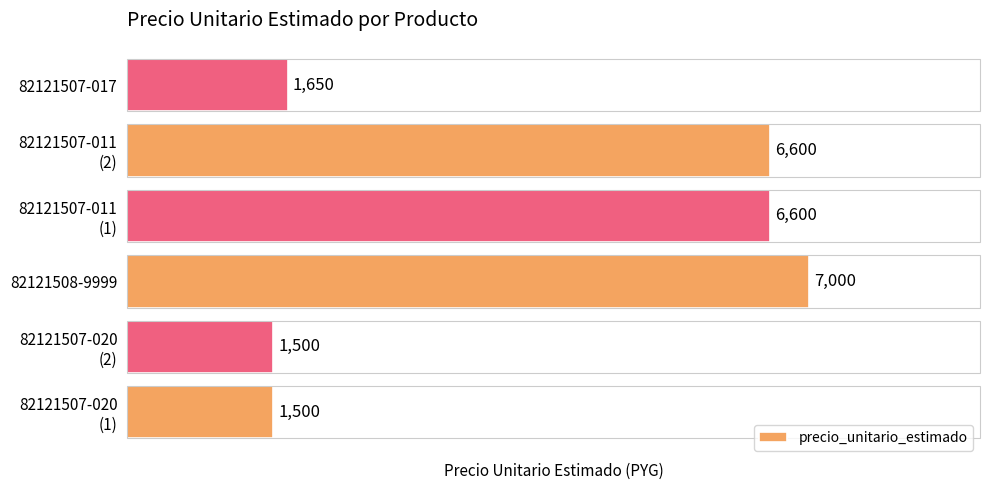

What is the change in value from 82121508-9999 to 82121507-017?

-5350